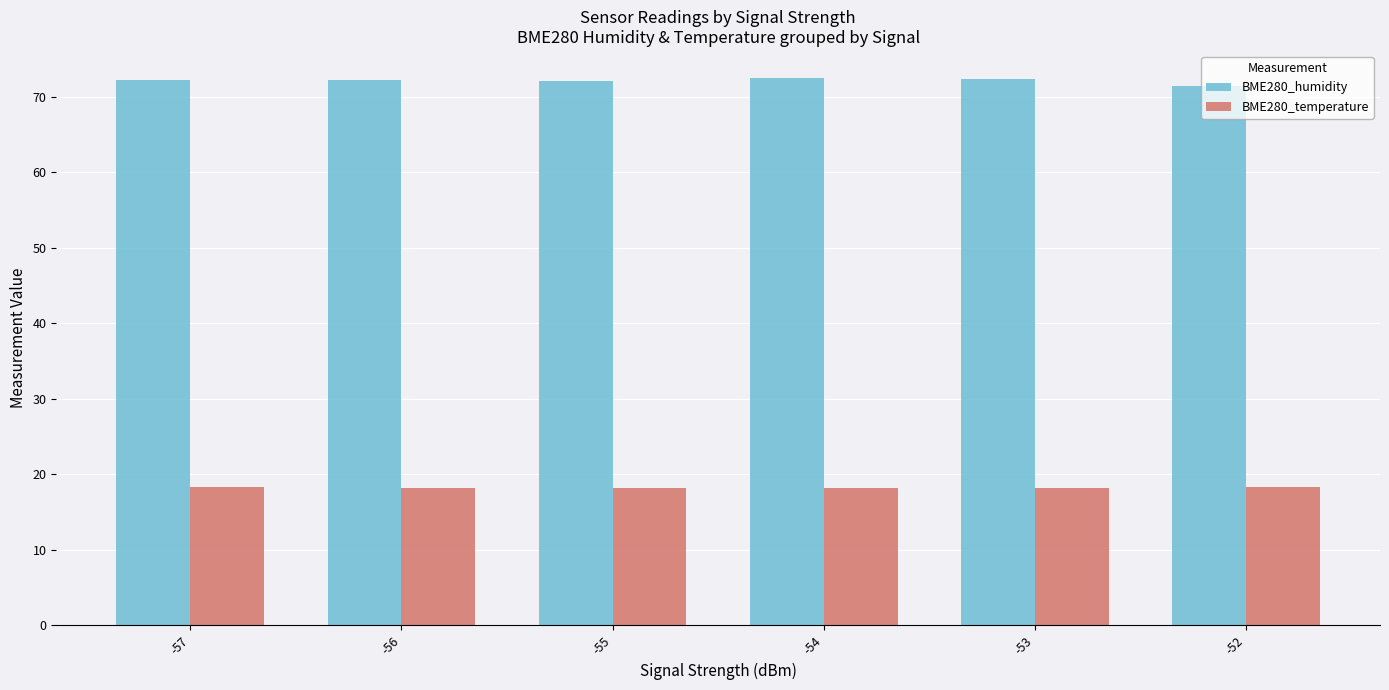

The value of BME280_humidity at -53 is 120.0. True or false?

False